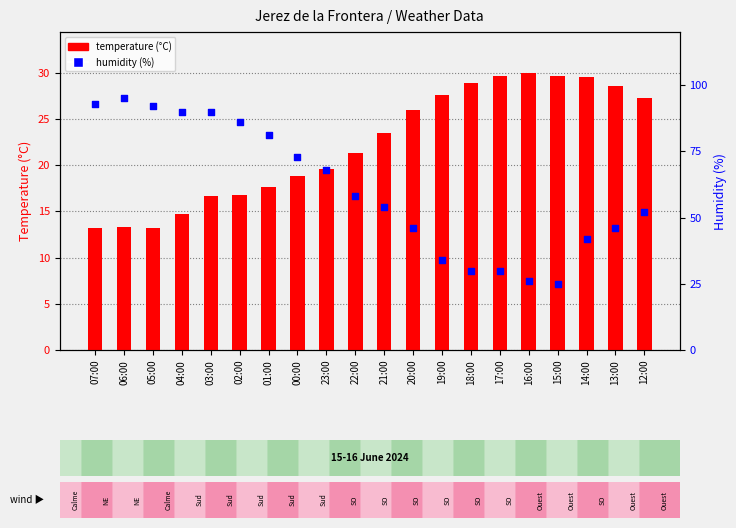

What is the total value across all series at 14:00?

71.5